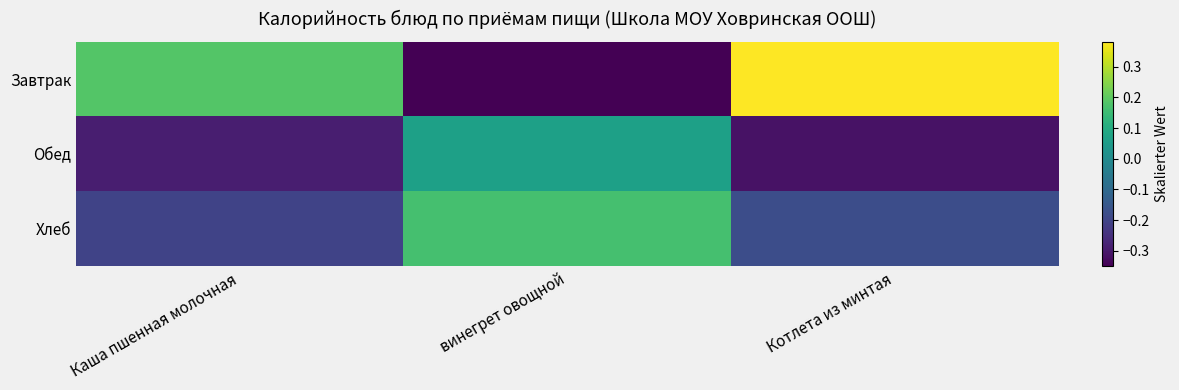

Reading left to right, what are all the values shown in this chart?

Завтрак: Каша пшенная молочная=0.2	винегрет овощной=-0.4	Котлета из минтая=0.4
Обед: Каша пшенная молочная=-0.3	винегрет овощной=0.1	Котлета из минтая=-0.3
Хлеб: Каша пшенная молочная=-0.2	винегрет овощной=0.2	Котлета из минтая=-0.2